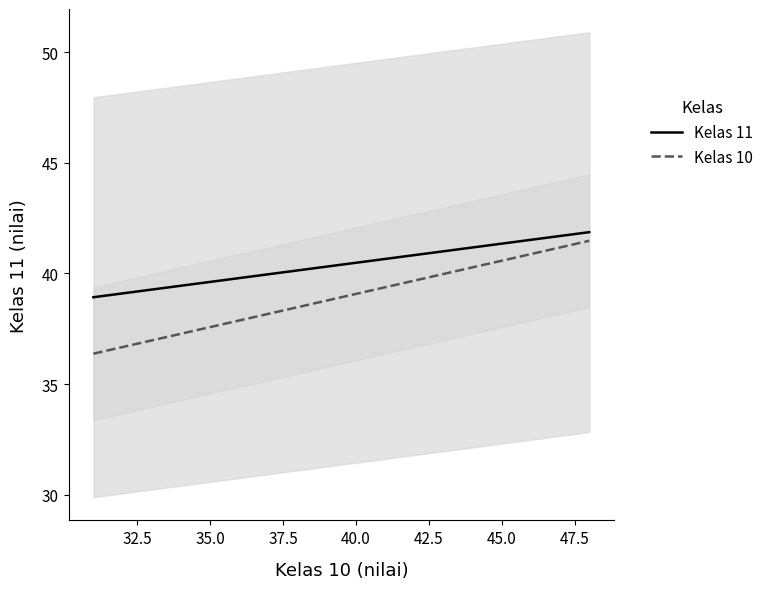

Is this an area chart (filled region under the line)?

No